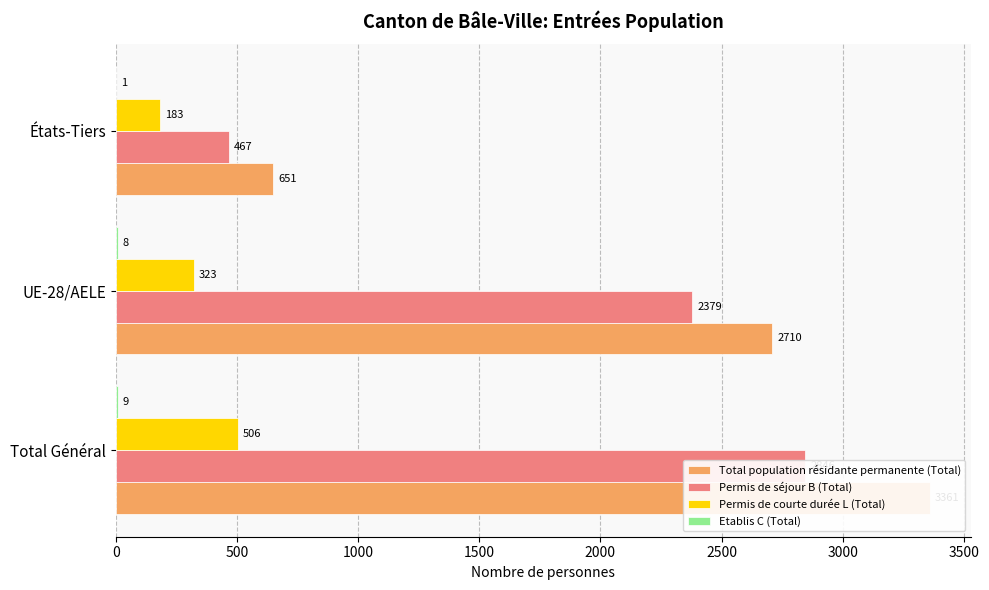

Rank the series by their maximum value, from highest to lowest.

Total population résidante permanente (Total), Permis de séjour B (Total), Permis de courte durée L (Total), Etablis C (Total)